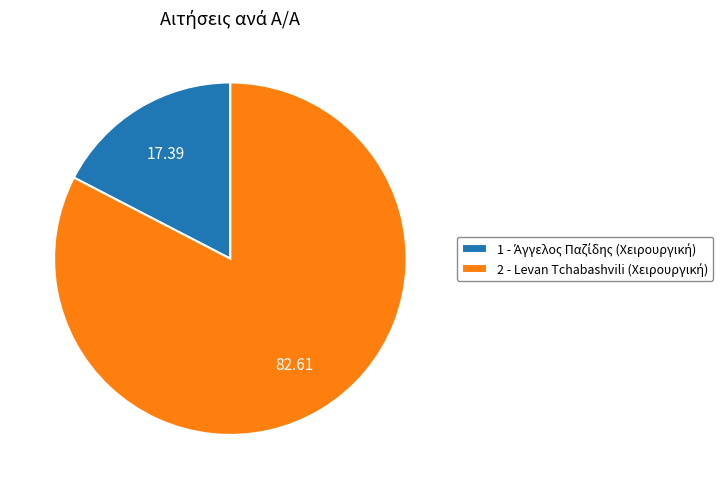

Is there any slice that represents more than half of the pie?

Yes